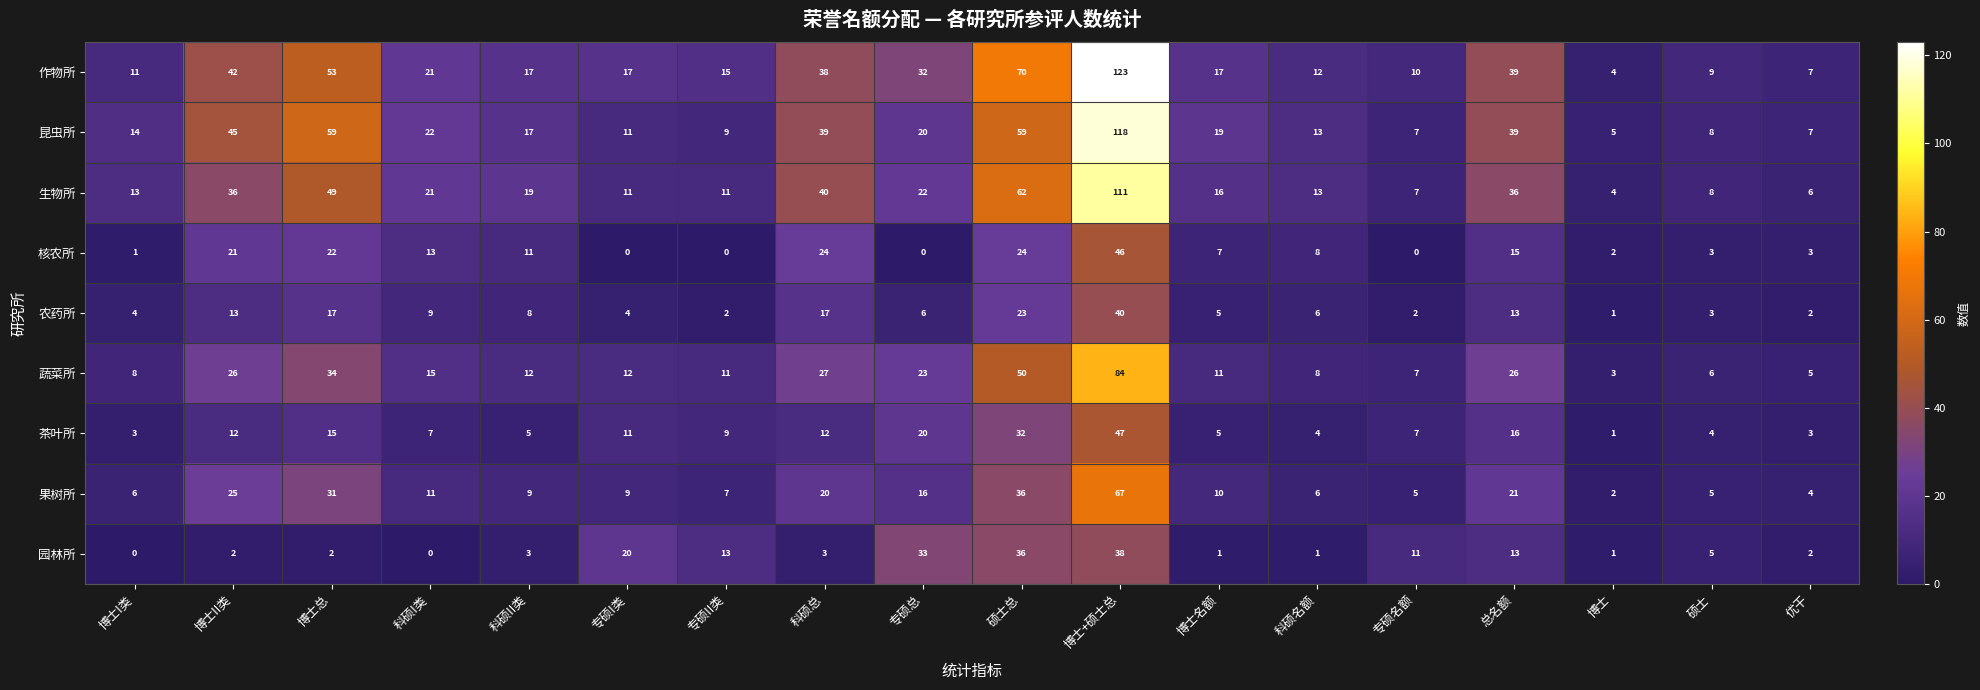

The 生物所 series shows 39 at 专硕总. True or false?

False